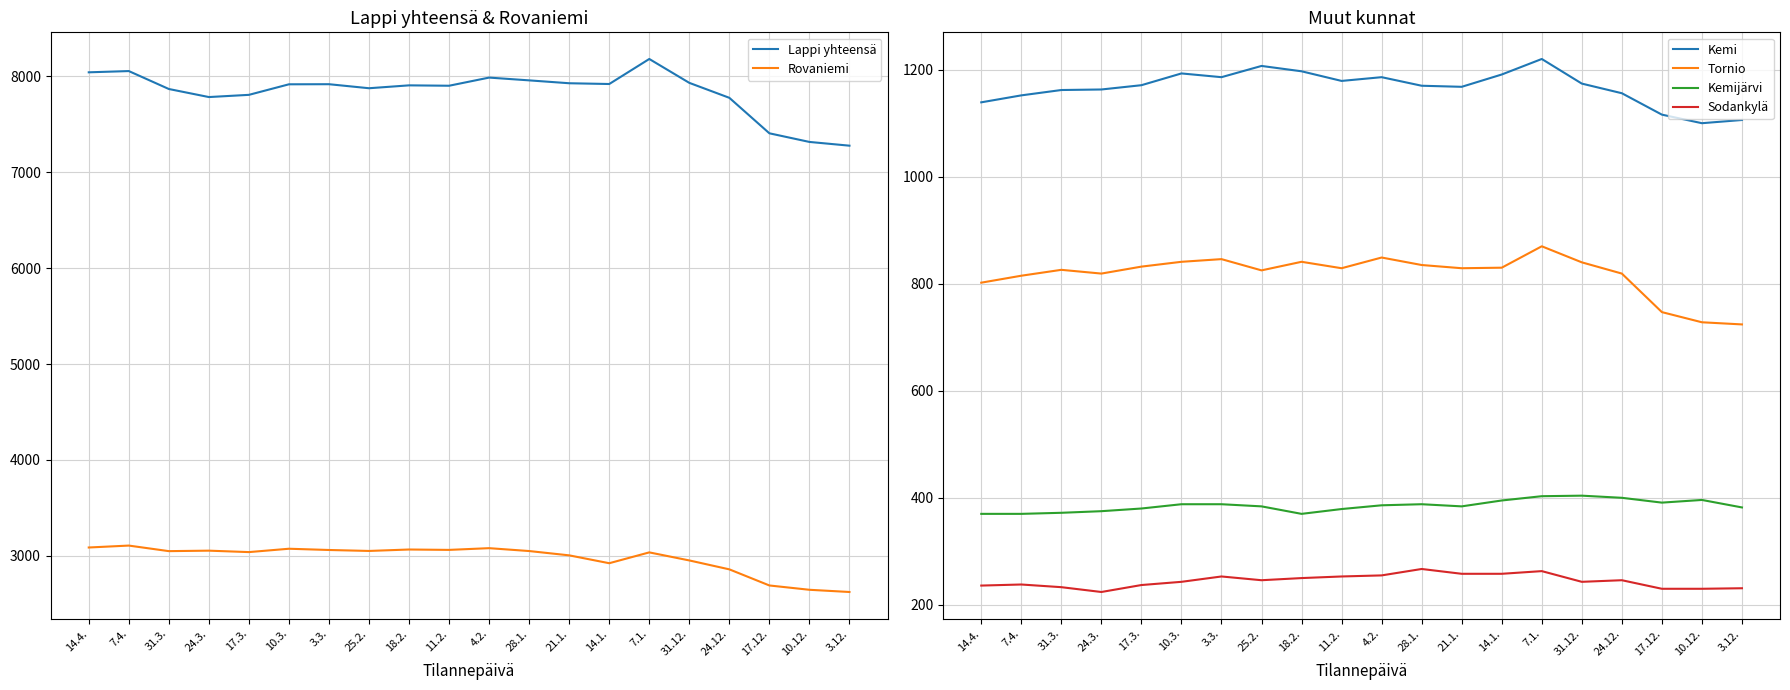

The Rovaniemi series shows 5019 at 31.3.. True or false?

False